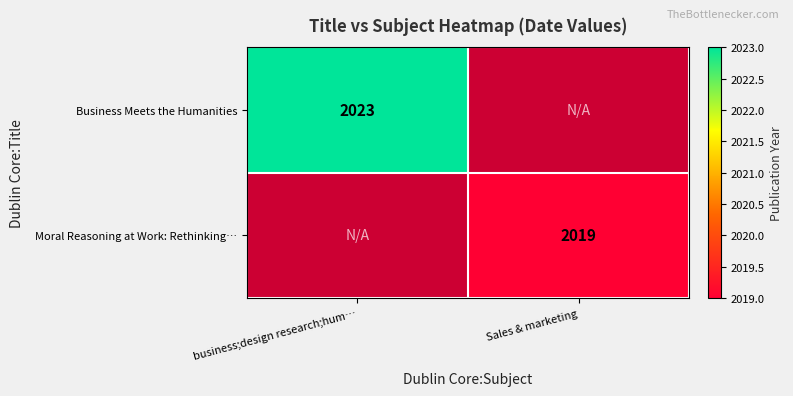

True or false: Moral Reasoning at Work: Rethinking… has a value of 2019 at Sales & marketing.

True